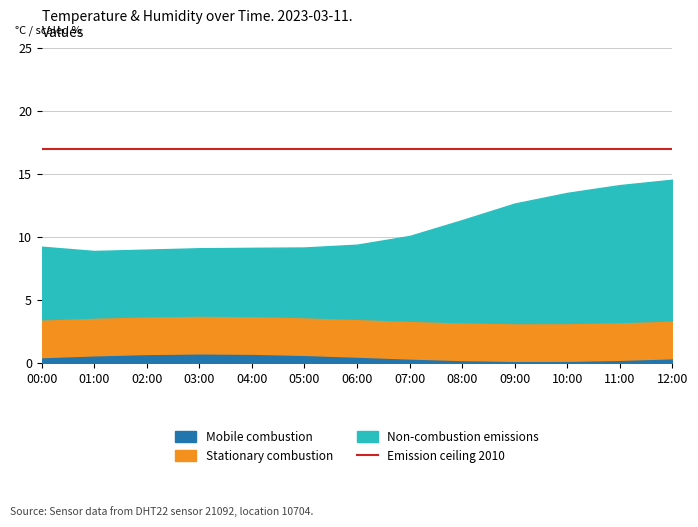

What is the maximum value for Mobile combustion?

0.8